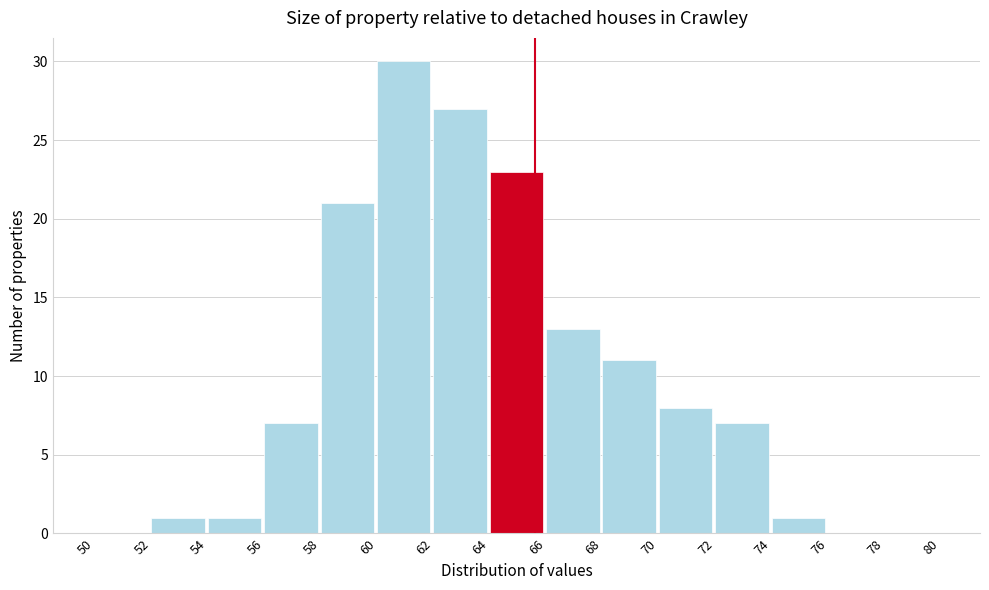

Reading left to right, list every bar in this chart as the range it spans on the x-axis followed by its height. The values are not printed on the chart, so give them approximately, as read against the axis.

50 to 52: 0
52 to 54: 1
54 to 56: 1
56 to 58: 7
58 to 60: 21
60 to 62: 30
62 to 64: 27
64 to 66: 23
66 to 68: 13
68 to 70: 11
70 to 72: 8
72 to 74: 7
74 to 76: 1
76 to 78: 0
78 to 80: 0